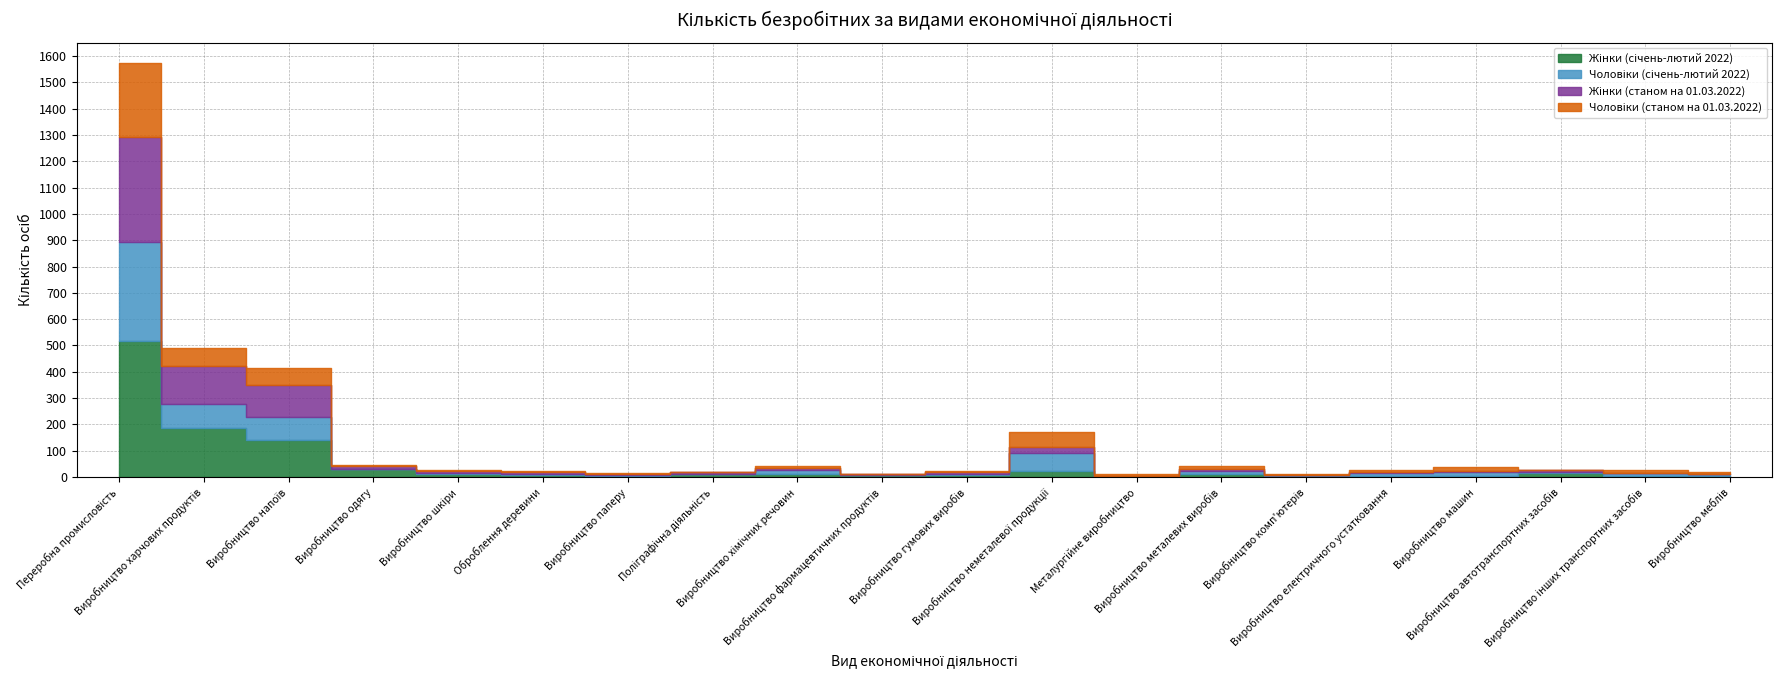

What are all the series names shown in the legend?

Жінки (січень-лютий 2022), Чоловіки (січень-лютий 2022), Жінки (станом на 01.03.2022), Чоловіки (станом на 01.03.2022)